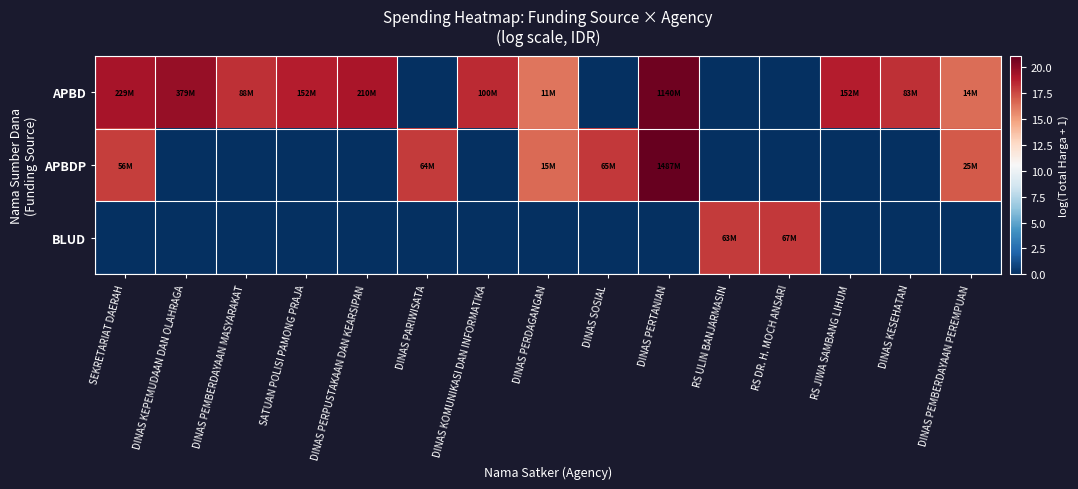

Rank the series at DINAS PERPUSTAKAAN DAN KEARSIPAN from highest to lowest value.

APBD, APBDP, BLUD